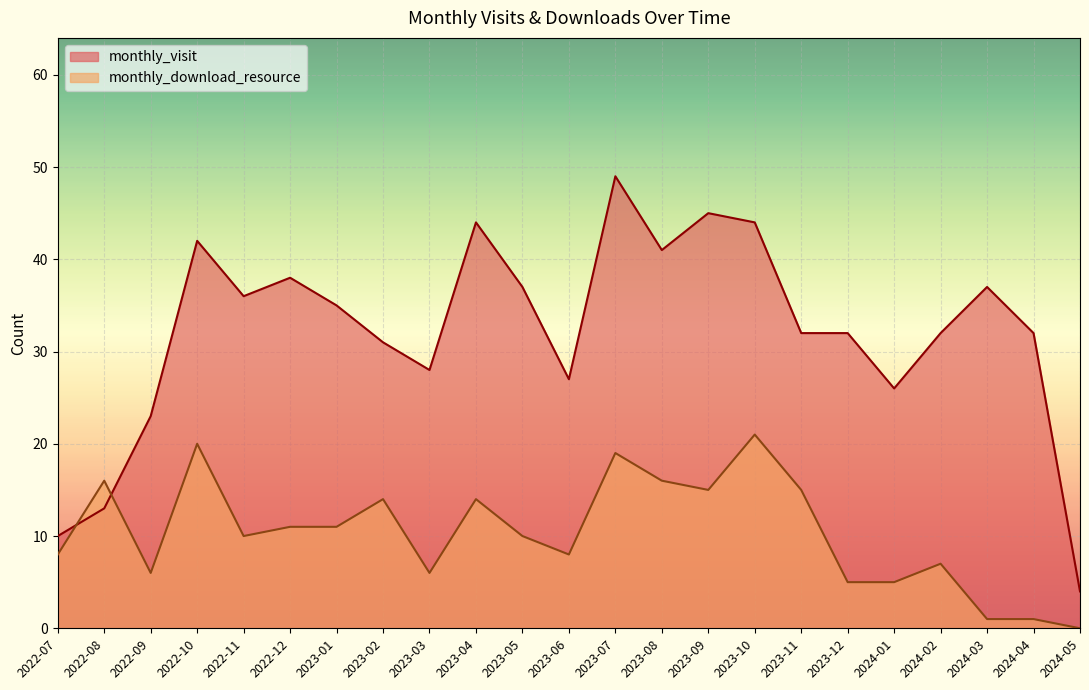

What is the difference between the maximum and minimum values in the monthly_download_resource series?

21